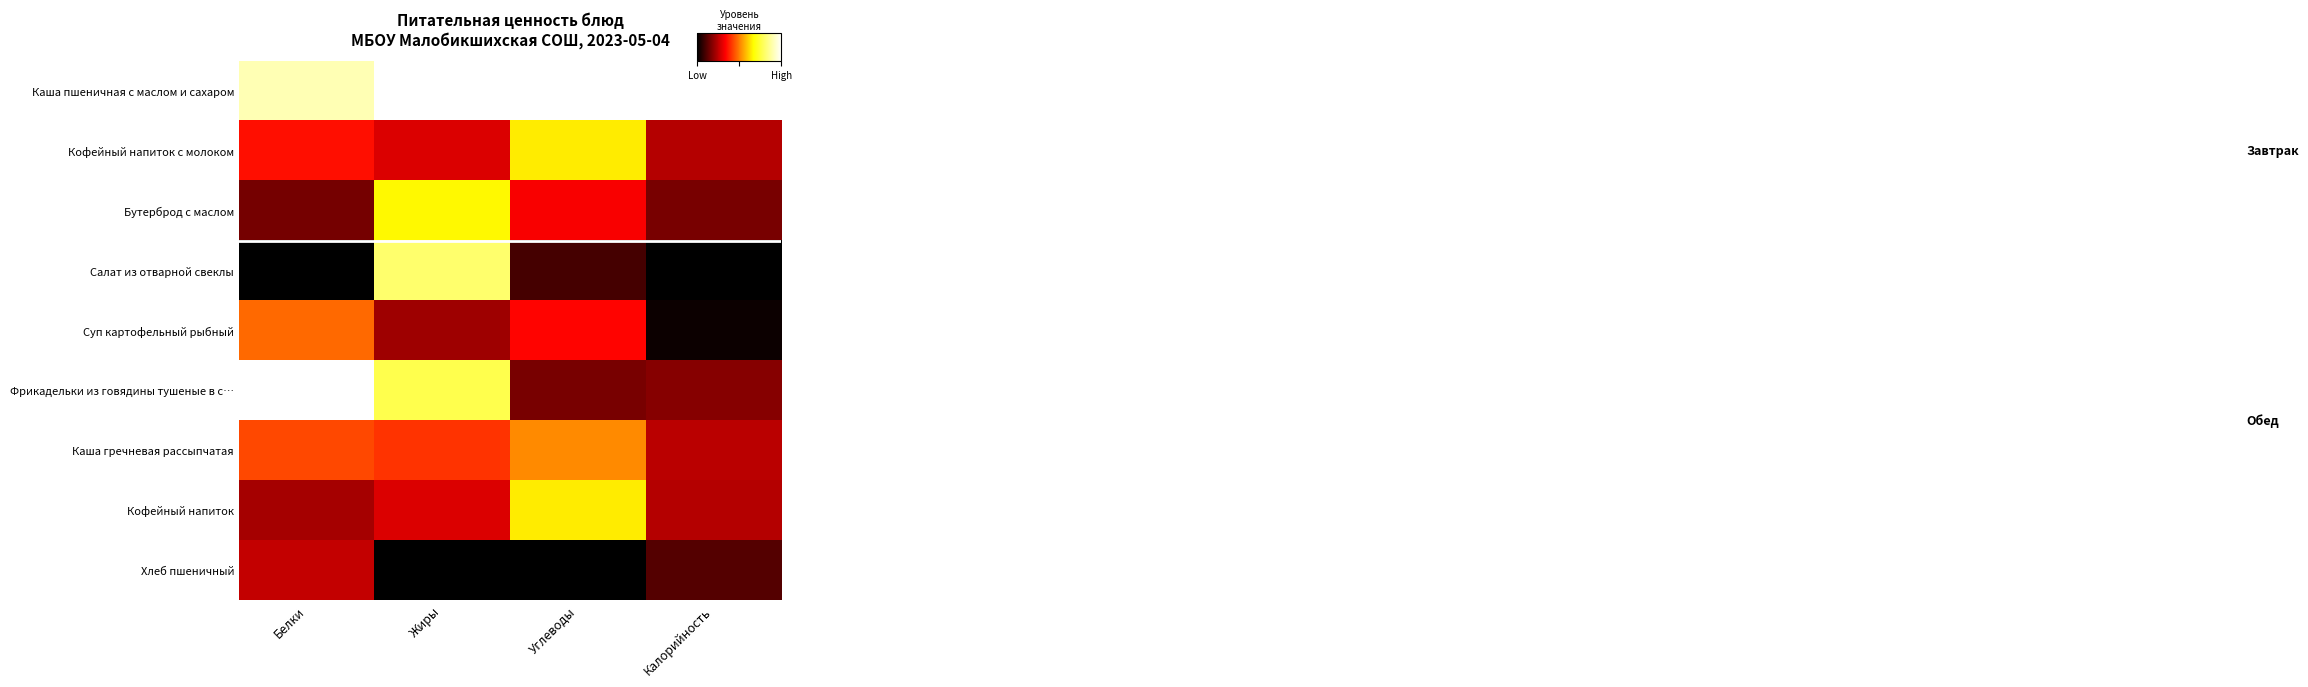

At which category does the chart reach its minimum across all series?

Белки